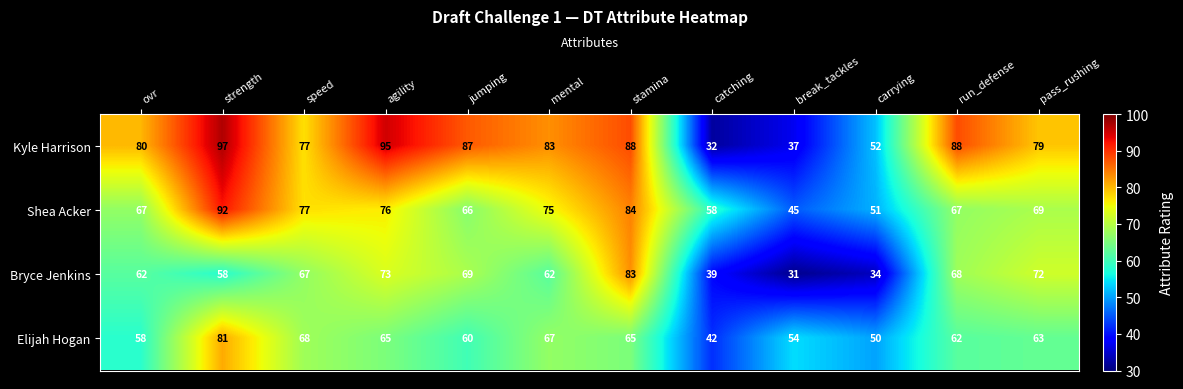

Where does the Kyle Harrison series first go above 83?

strength